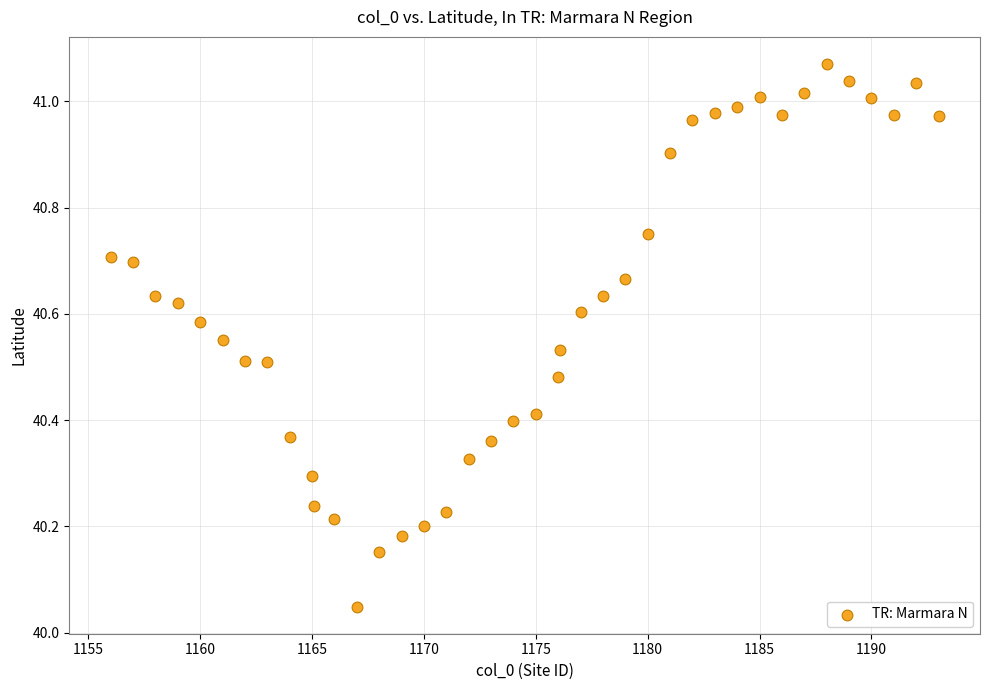

What is the range of Y values (max minus min)?

1.0